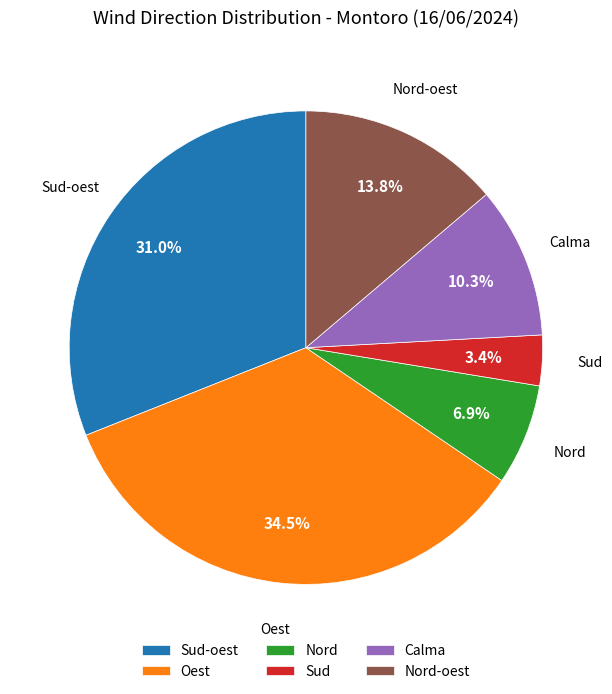

Rank the categories by value from highest to lowest.

Oest, Sud-oest, Nord-oest, Calma, Nord, Sud